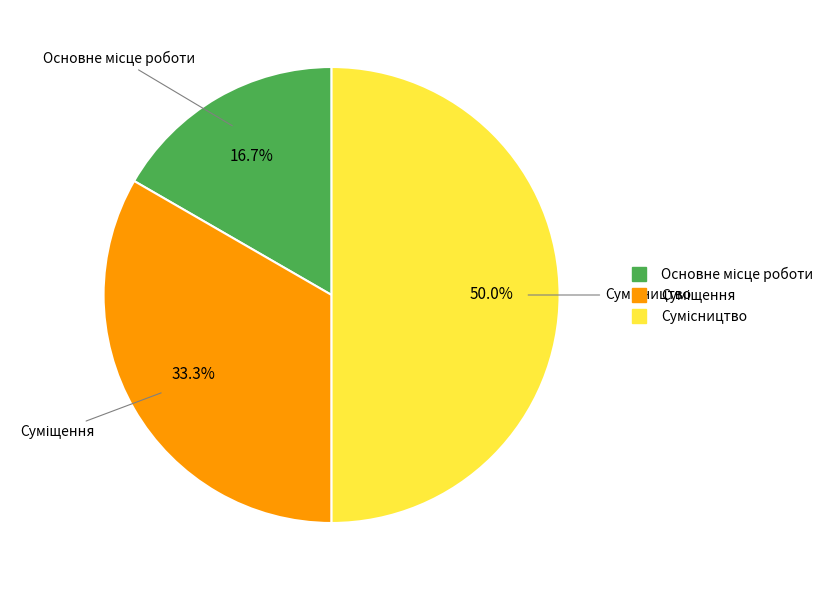

To the nearest percent, what is the average slice percentage?

33%